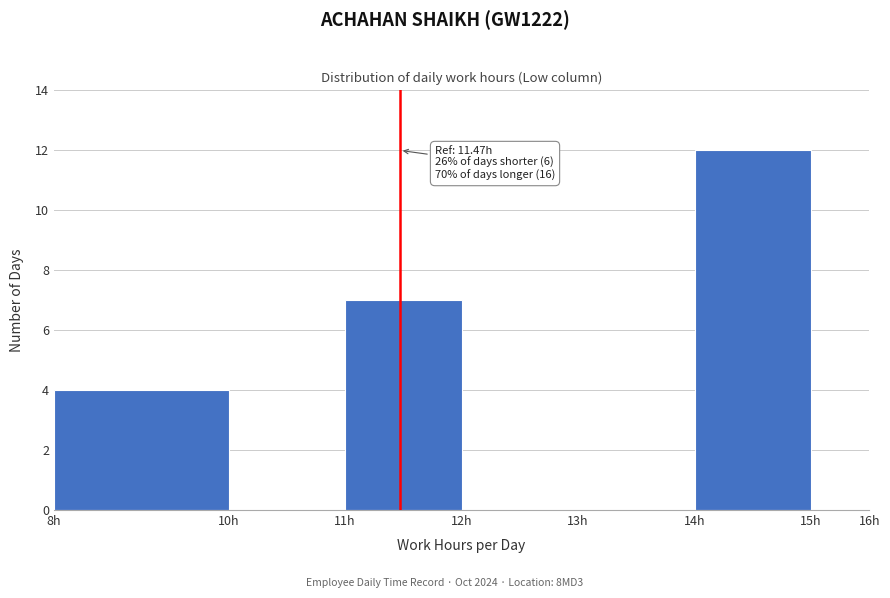

Reading left to right, list all the values displayed in this chart.

8h=4	10h=0	11h=7	12h=0	13h=0	14h=12	15h=0